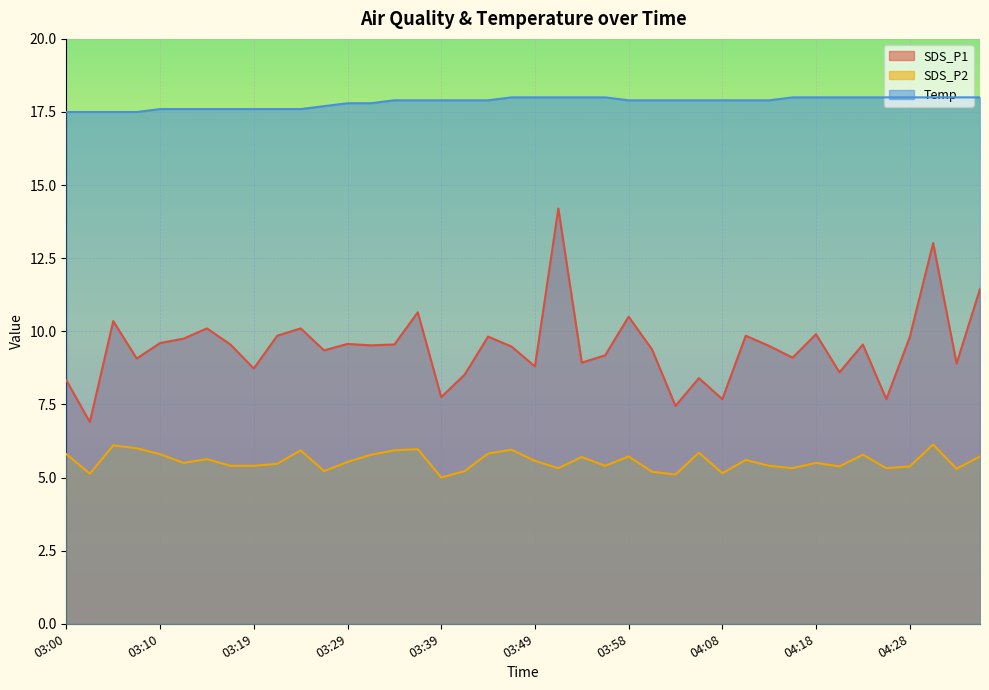

At which category does SDS_P1 reach its first local valley?

03:02